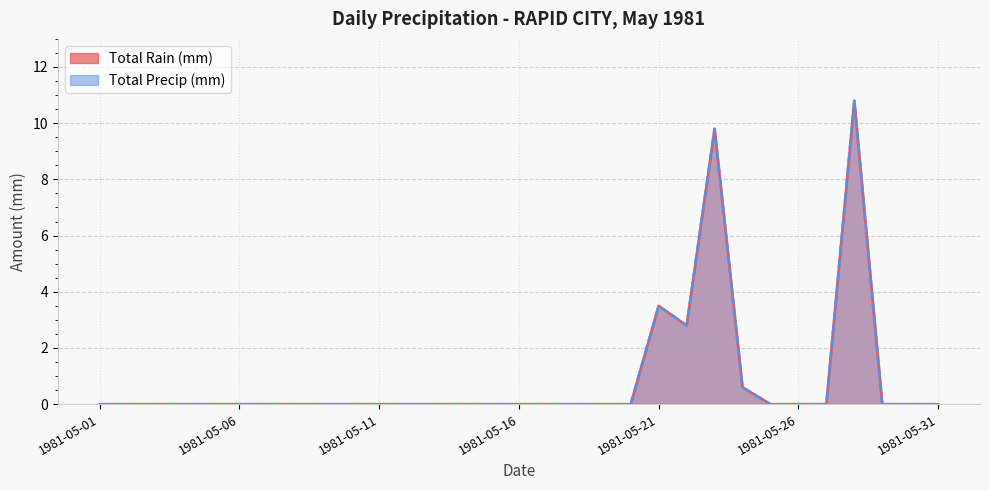

True or false: Total Precip (mm) and Total Rain (mm) cross at least once.

False